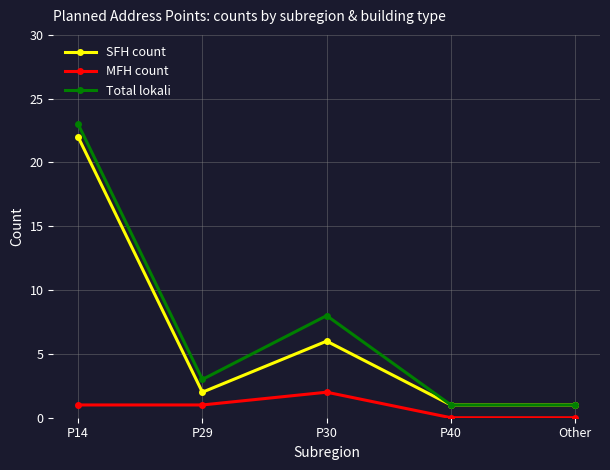

What is the average value of the SFH count series?

6